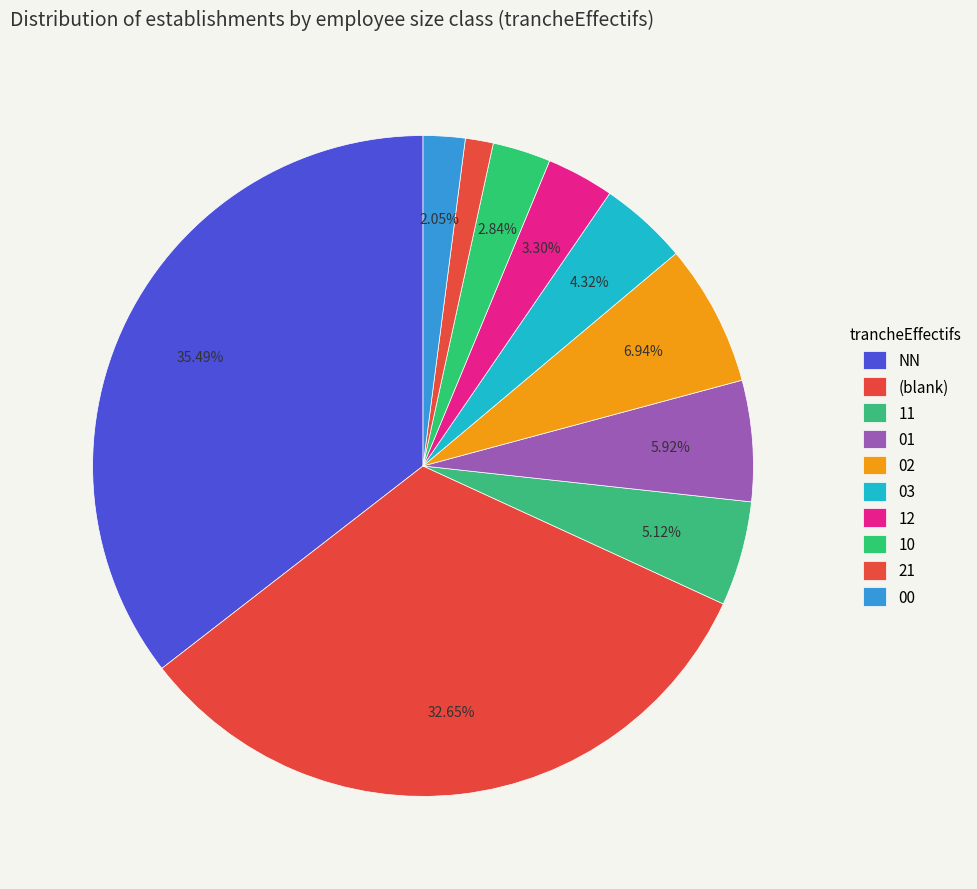

Is 12 the majority of the pie?

No